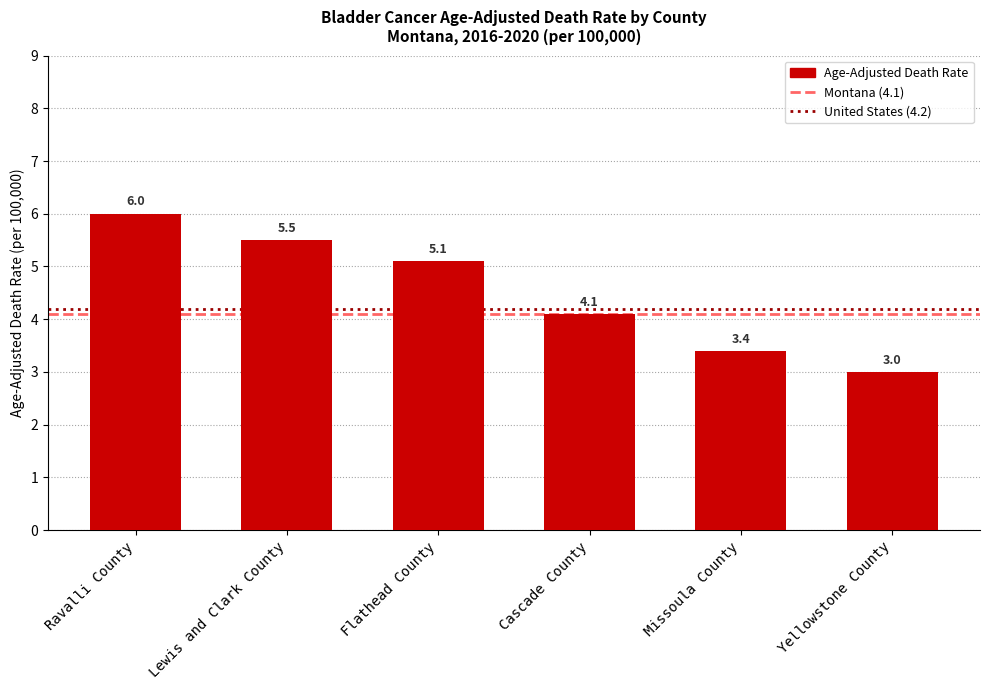

What is the change in value from Lewis and Clark County to Missoula County?

-2.1